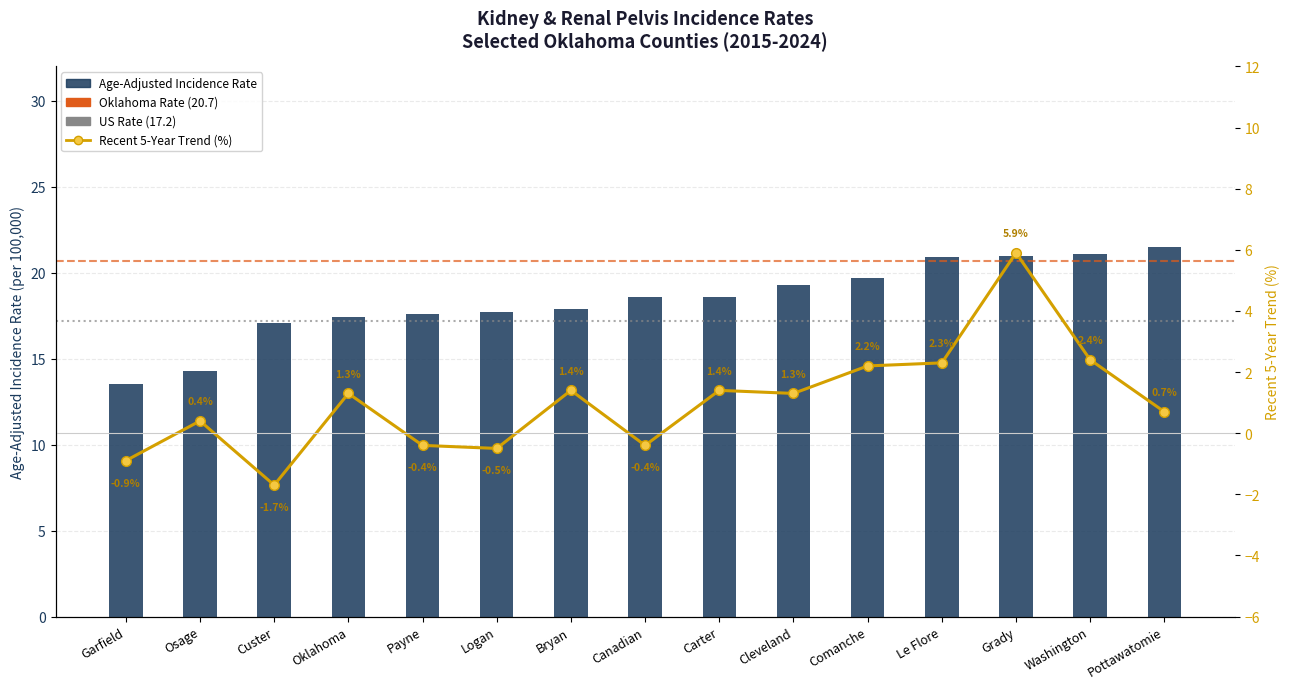

What is the value of the Recent 5-Year Trend (%) bar at the 9th from the left?

1.4